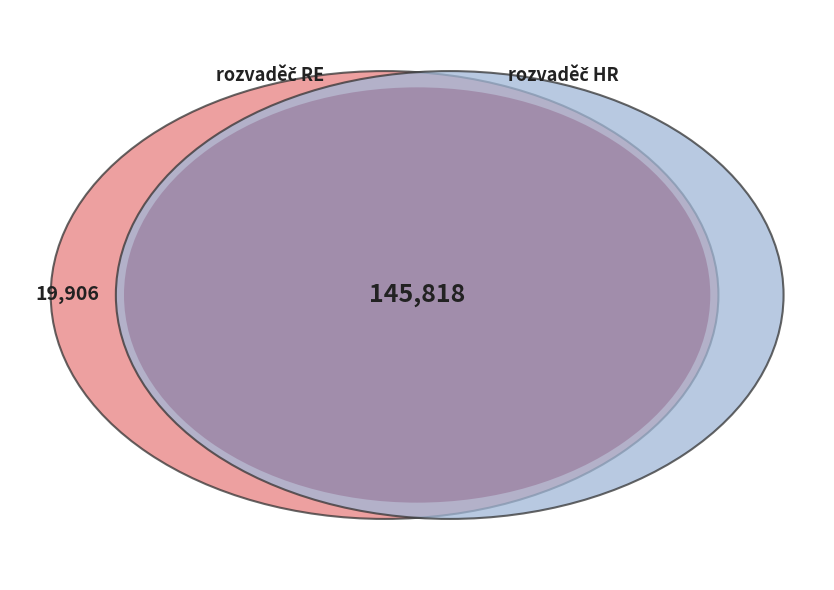

Is it true that rozvaděč RE is 12% of the pie?

True